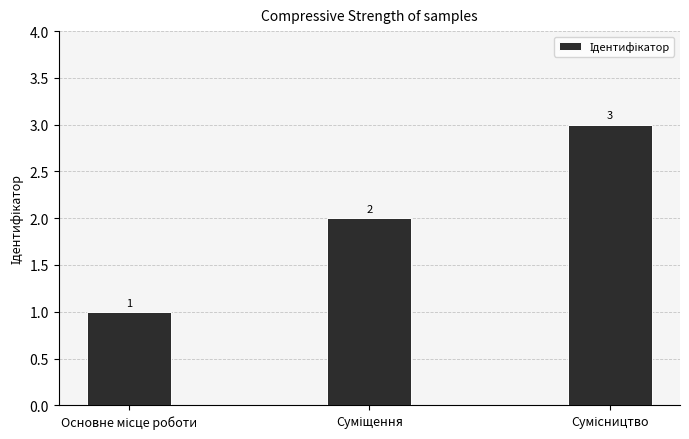

What is the value of the 1st bar from the left?

1